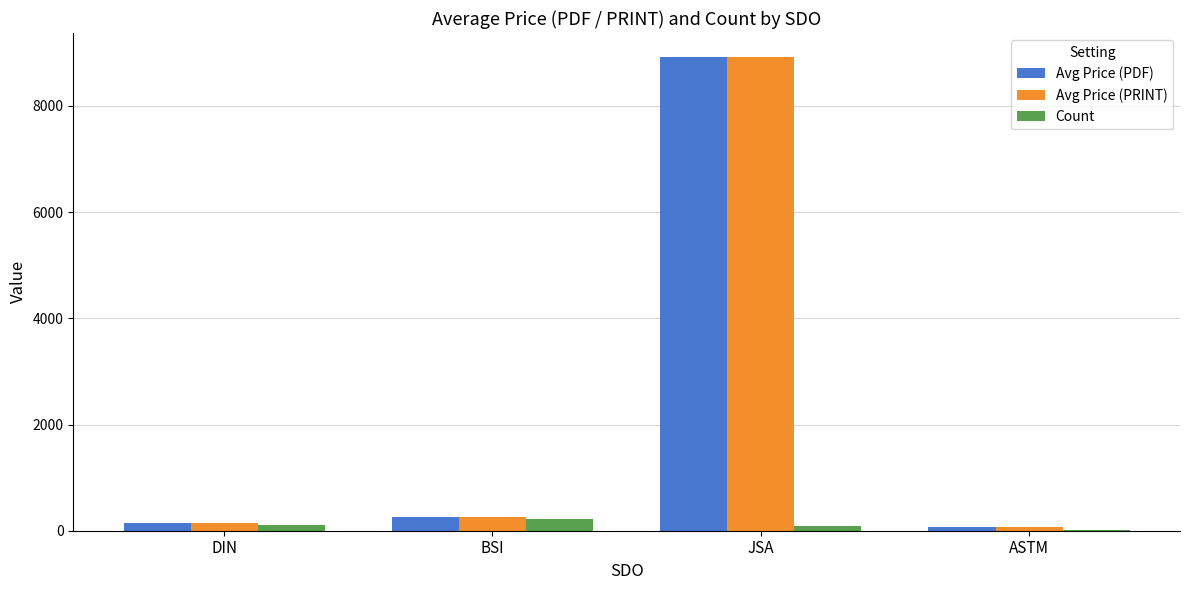

What is the approximate value of Avg Price (PRINT) at BSI?

251.2